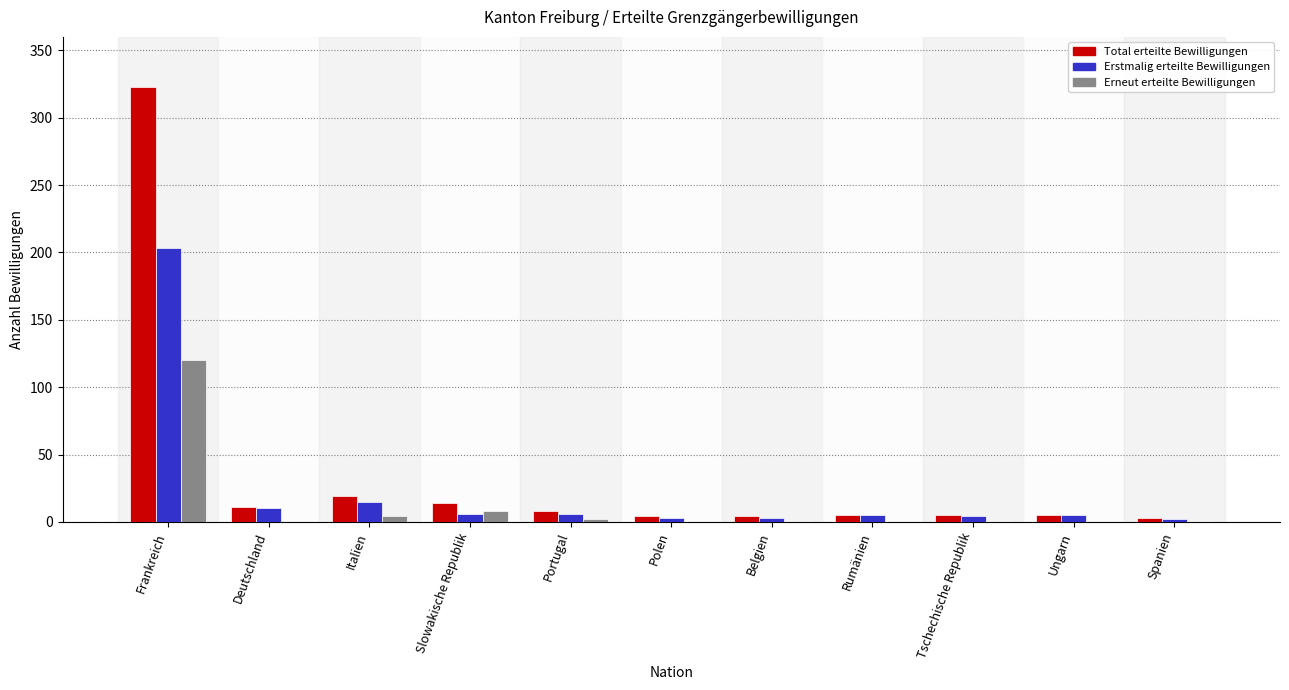

What is the greatest value displayed?

323